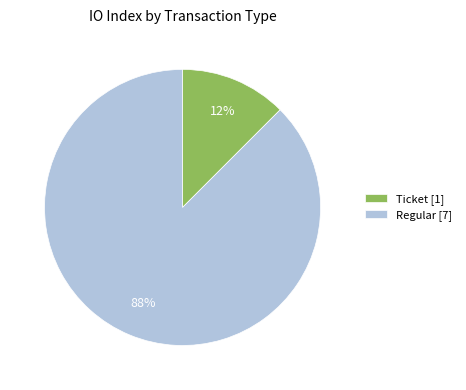

Count the number of slices in the pie.

2